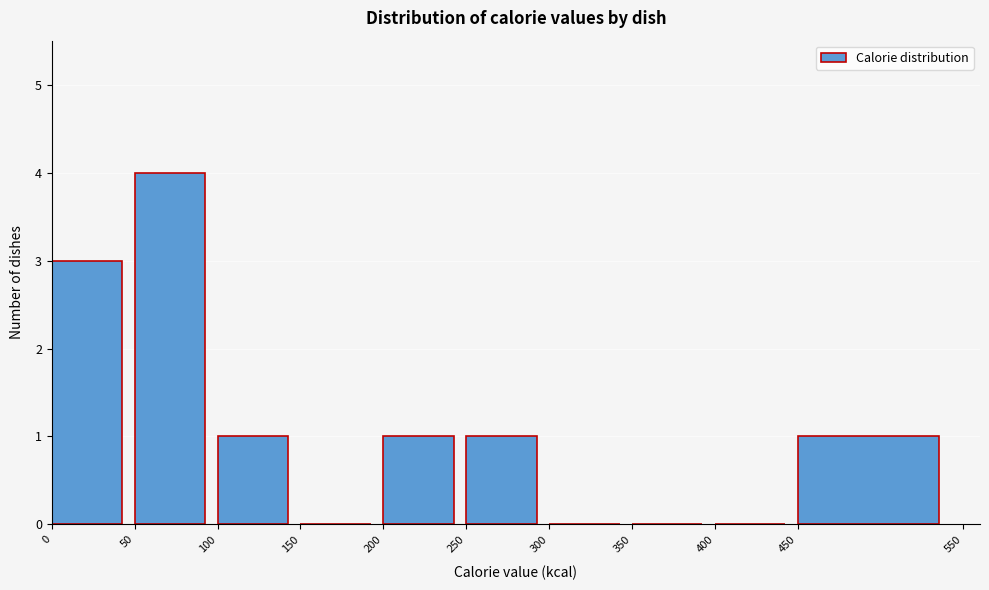

What is the height of the bar covering 250 to 300 on the x-axis? The values are not printed on the chart, so give them approximately, as read against the axis.

1